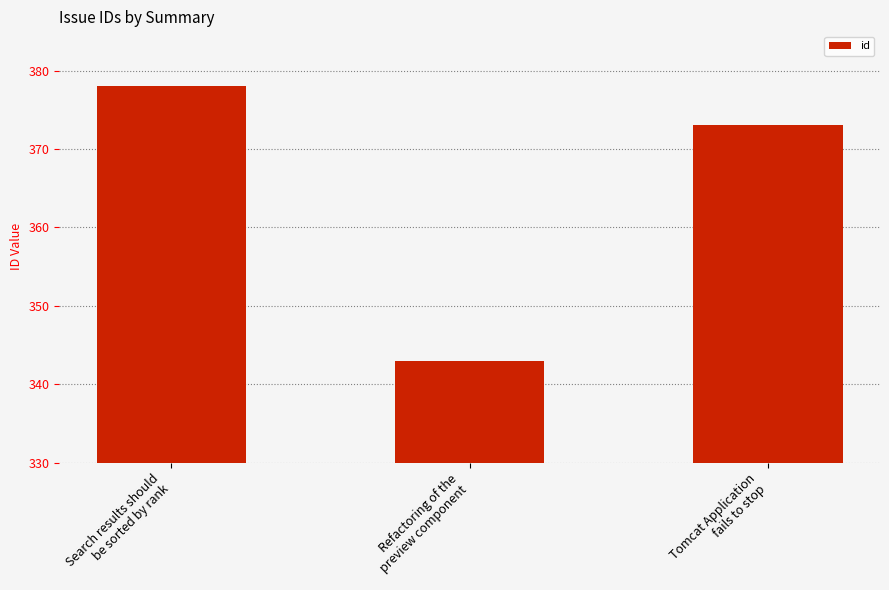

What is the approximate value at Search results should
be sorted by rank, to the nearest 5?

380